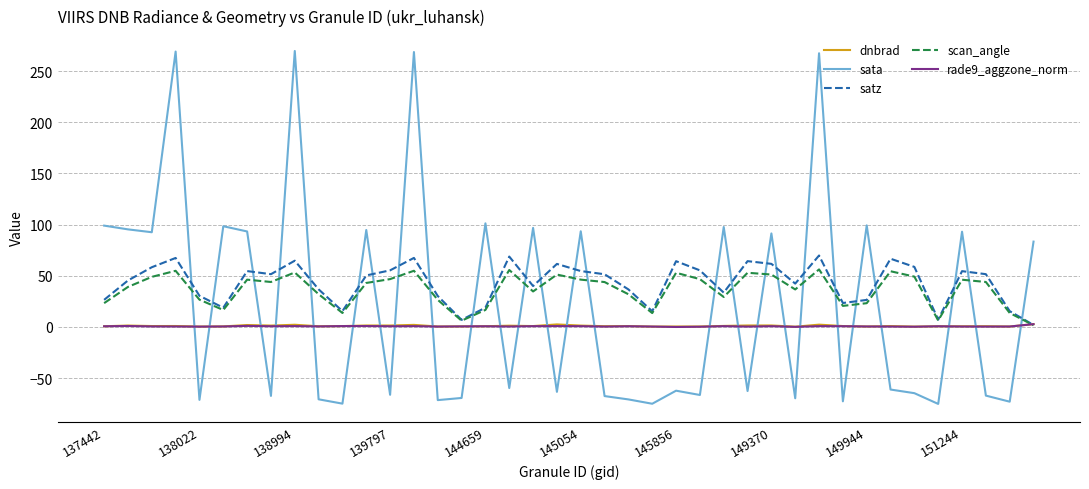

Which series has the largest range (max minus min)?

sata